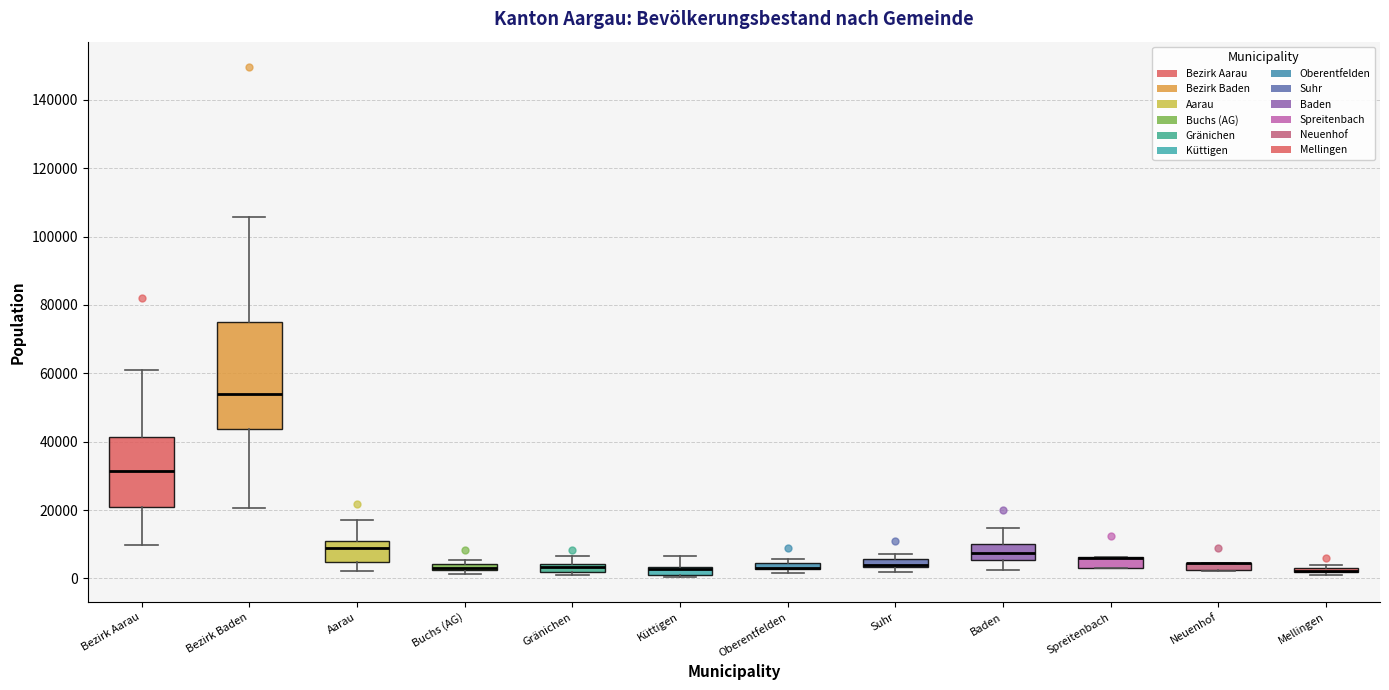

Which box is the tallest, from its lower edge to its upper edge?

Bezirk Baden